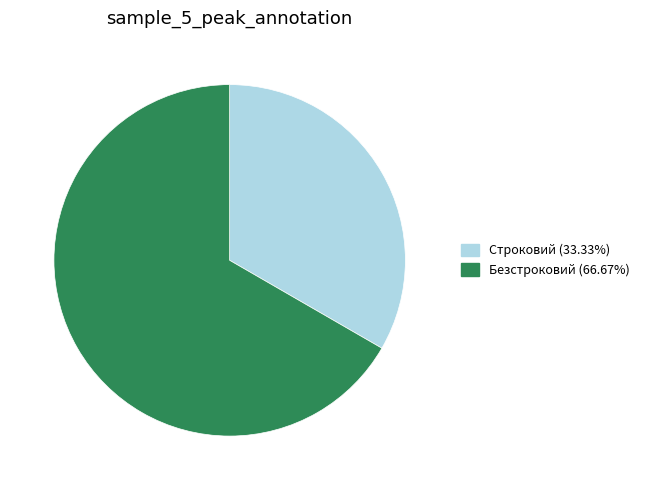

Is there any slice that represents more than half of the pie?

Yes